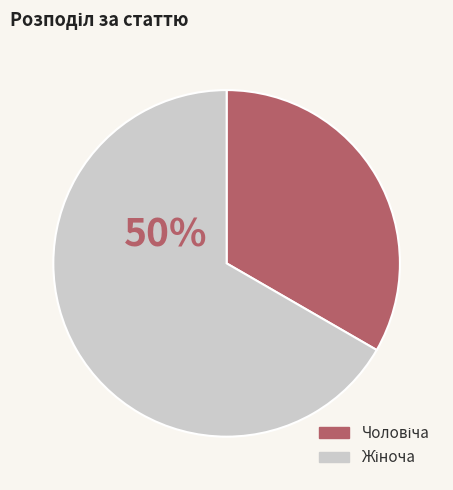

Combined, what portion of the pie is Жіноча and Чоловіча?

100.0%